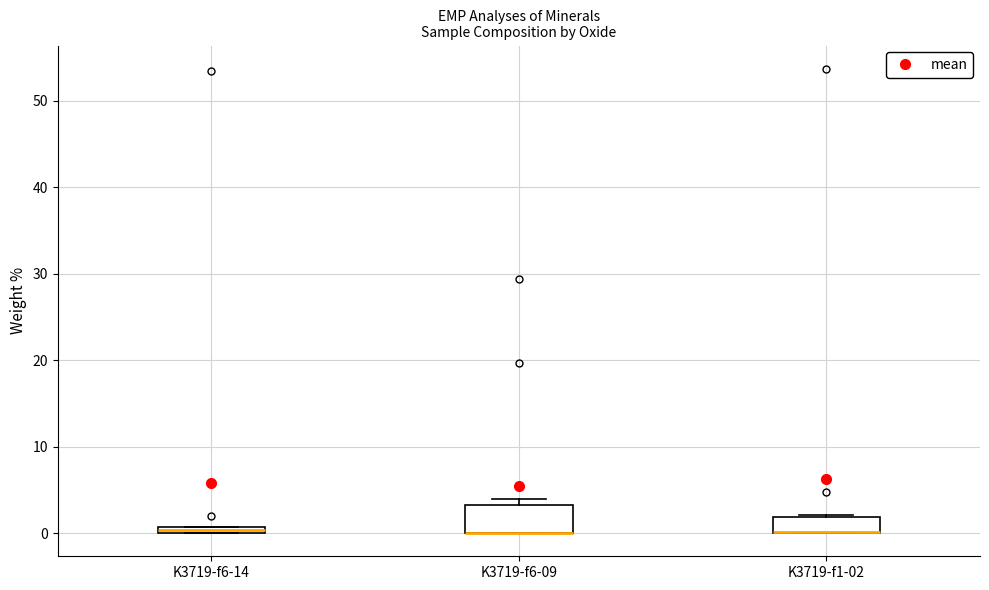

Where is the lower edge of the box for K3719-f6-09 on the y-axis? The values are not printed on the chart, so give them approximately, as read against the axis.

0